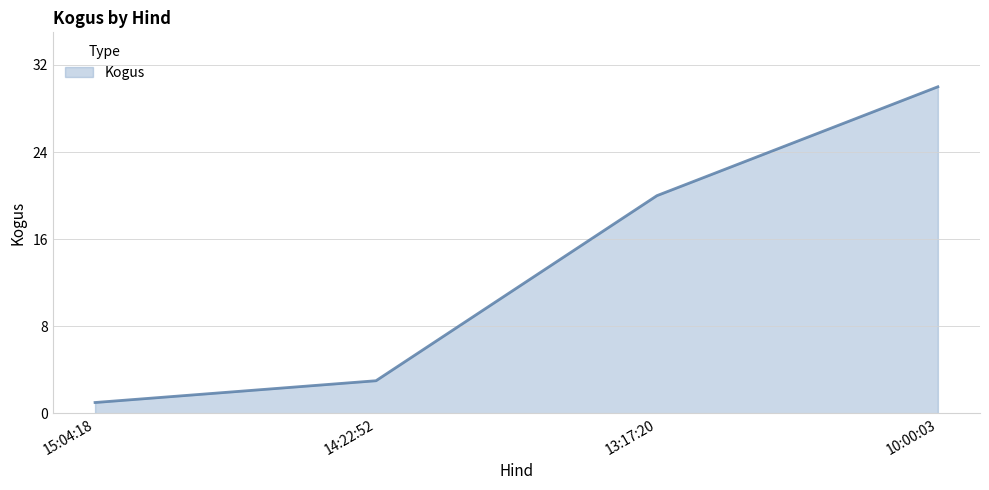

What is the smallest value displayed?

1